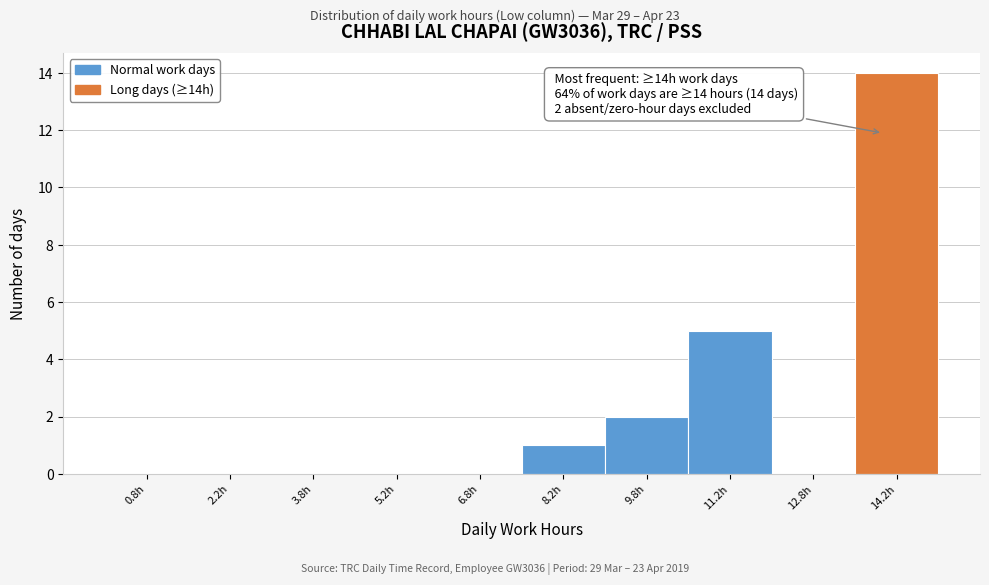

Which range on the x-axis has the tallest bar?

13.5 to 15.0